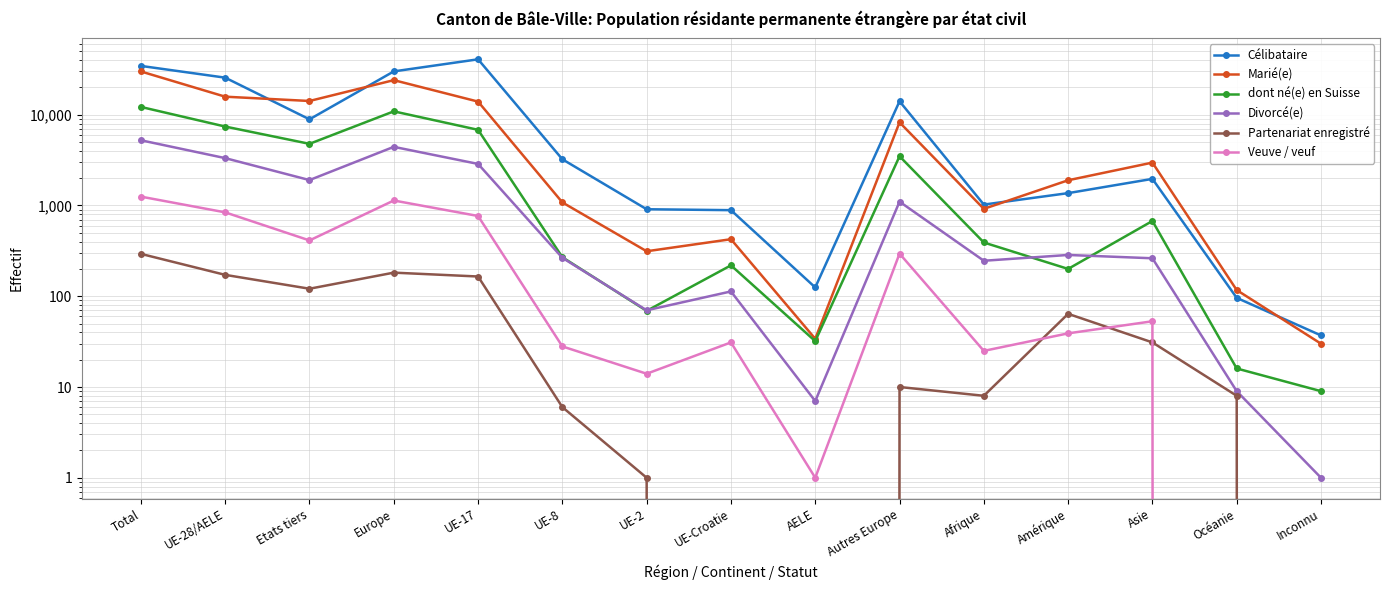

Does the chart display data point markers on the line(s)?

Yes